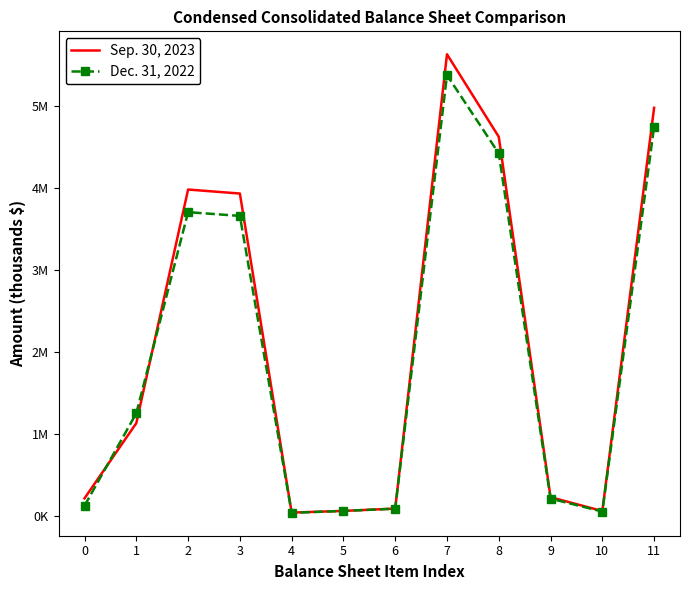

Reading left to right, list all the values displayed in this chart.

Sep. 30, 2023: 0=219258	1=1135878	2=3985019	3=3936300	4=44962	5=65490	6=94019	7=5634932	8=4627892	9=232577	10=64296	11=4981898
Dec. 31, 2022: 0=128686	1=1256226	2=3709290	3=3663309	4=42633	5=65490	6=92746	7=5380316	8=4426143	9=215431	10=57841	11=4752269